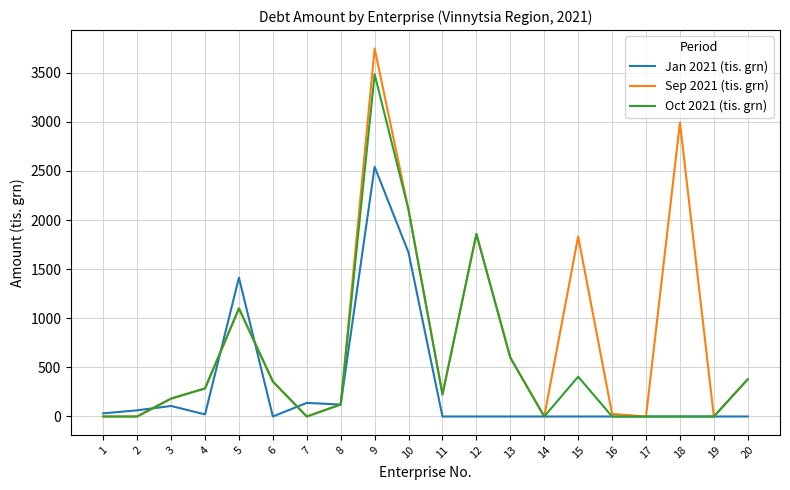

Which series has the largest range (max minus min)?

Sep 2021 (tis. grn)